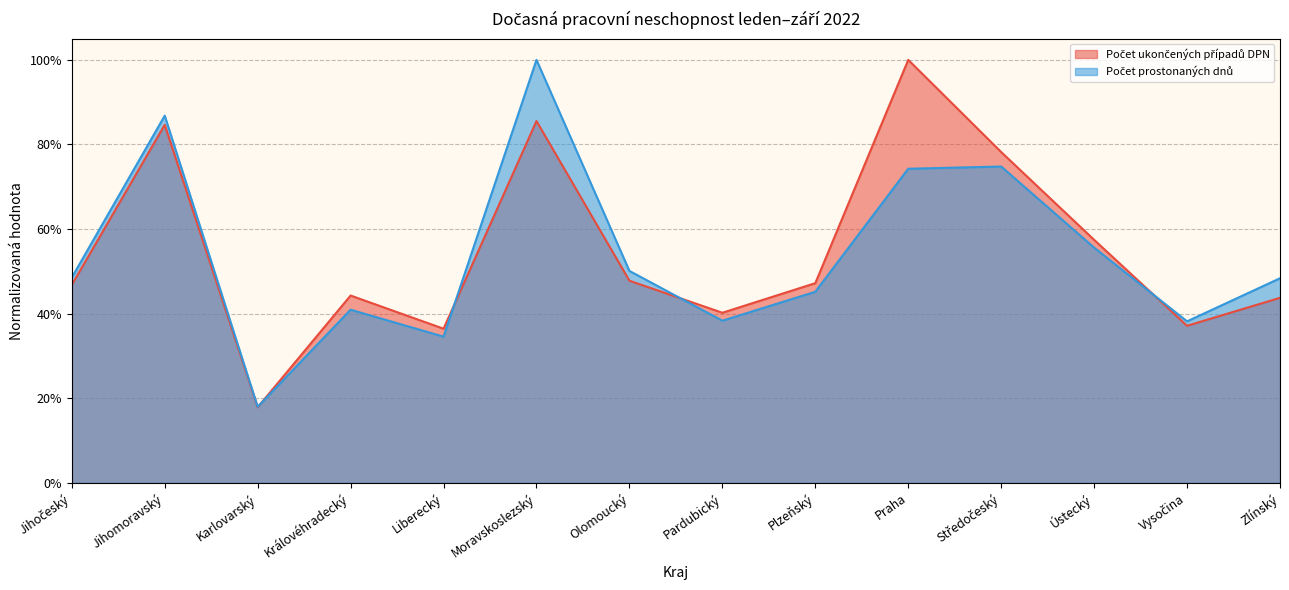

List the labels in order of Počet prostonaných dnů value, smallest first.

Karlovarský, Liberecký, Vysočina, Pardubický, Královéhradecký, Plzeňský, Zlínský, Jihočeský, Olomoucký, Ústecký, Praha, Středočeský, Jihomoravský, Moravskoslezský